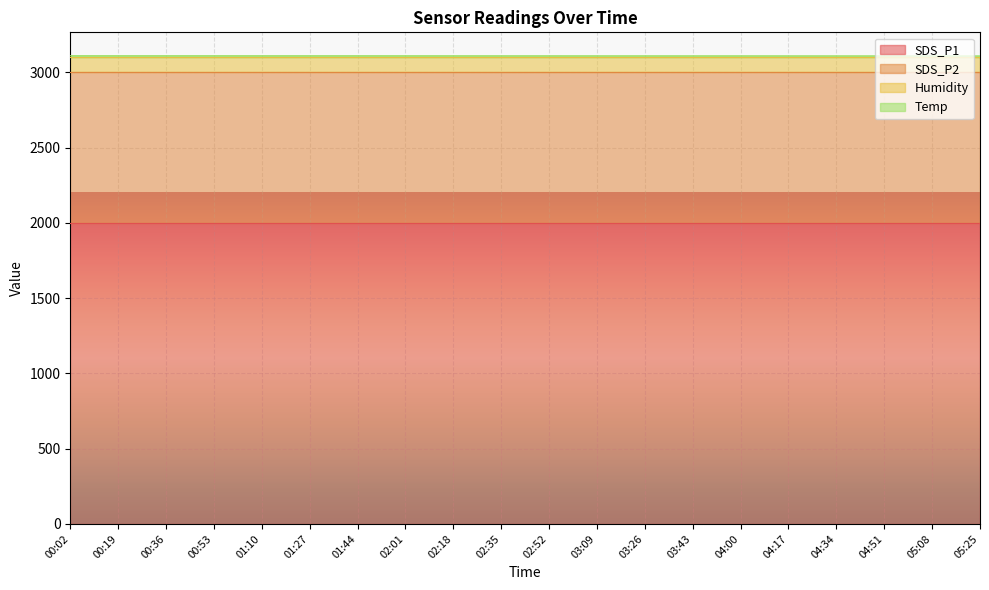

Which series changed the most between 01:27 and 03:43?

Temp